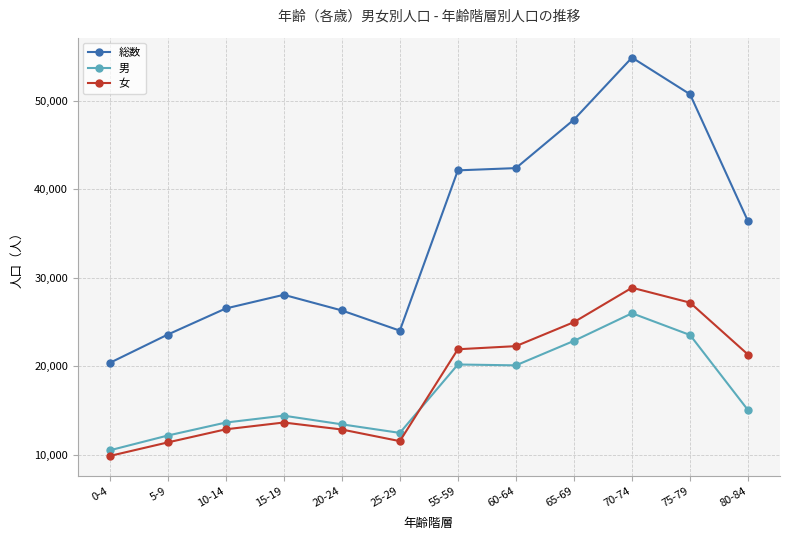

What is the label of the 8th point from the left?

60-64